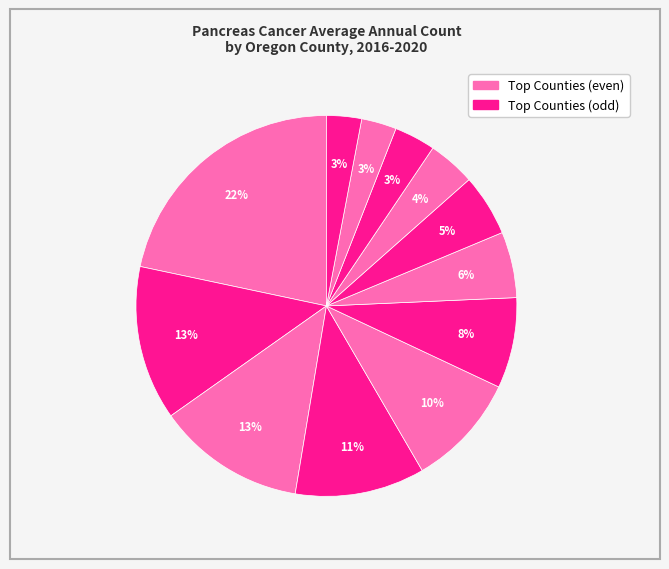

Count the number of slices in the pie.

12